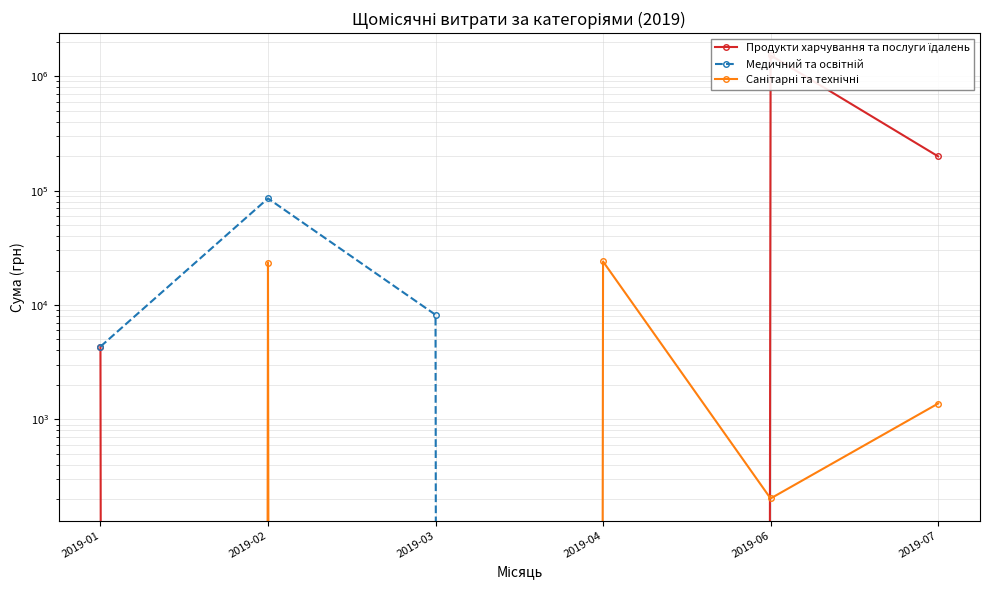

Is this an area chart (filled region under the line)?

No